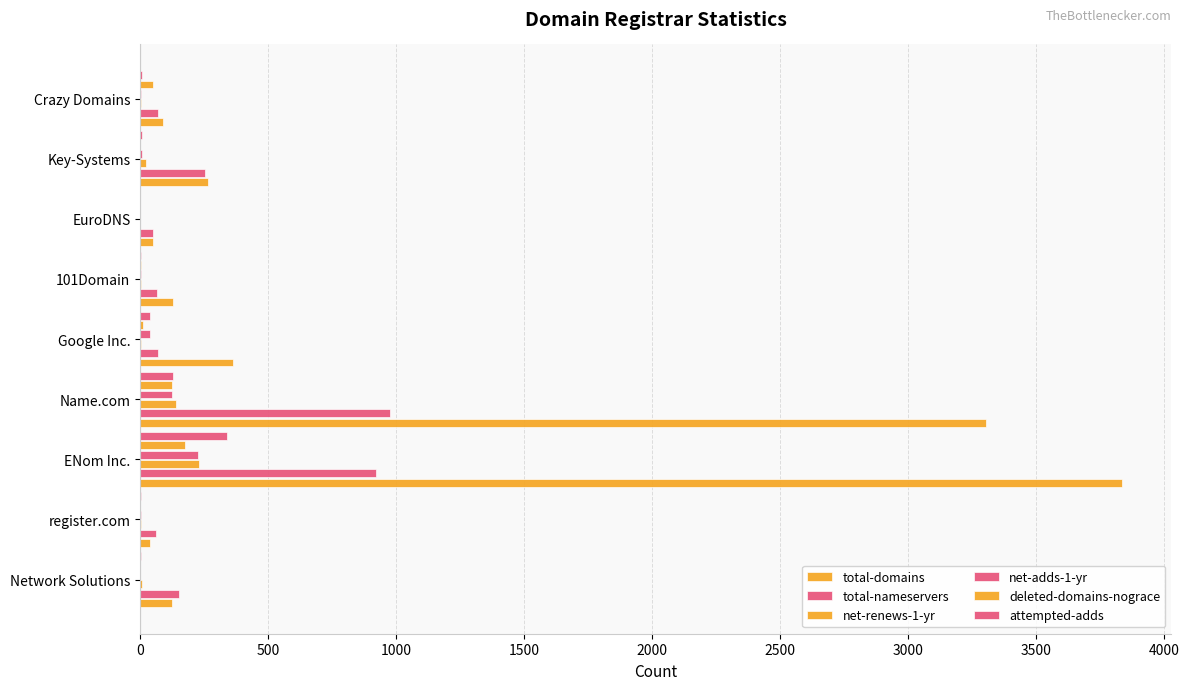

What is the value of the net-adds-1-yr bar at the 9th from the left?

2